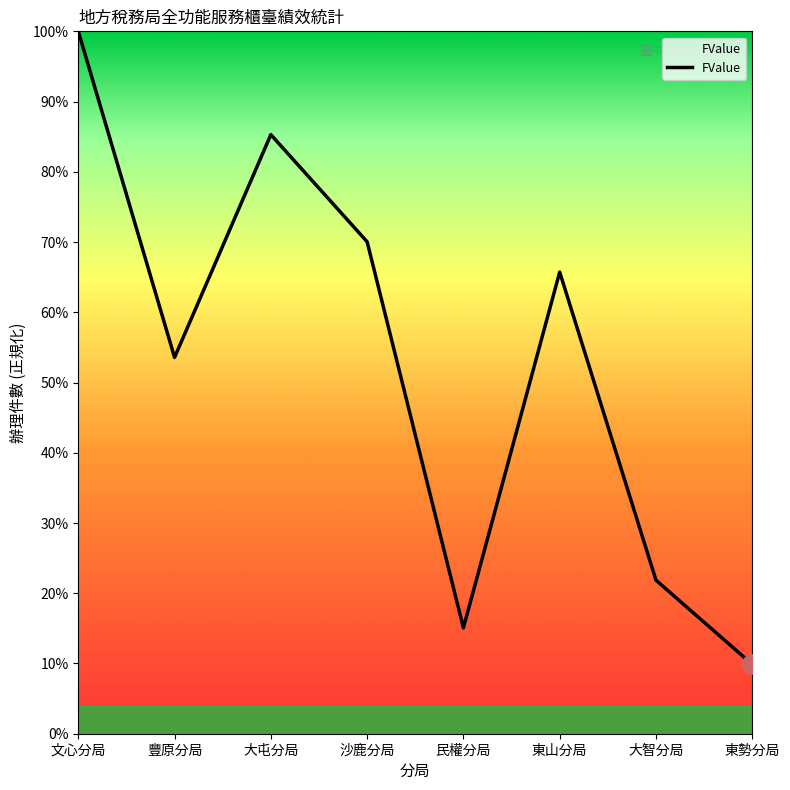

Does the chart have visible grid lines?

No